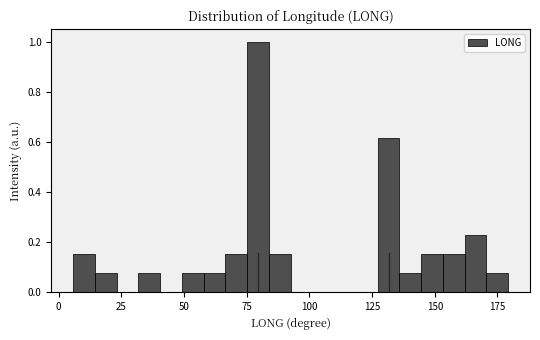

Read against the x-axis, roughly where is the centre of the tallest bar?

80